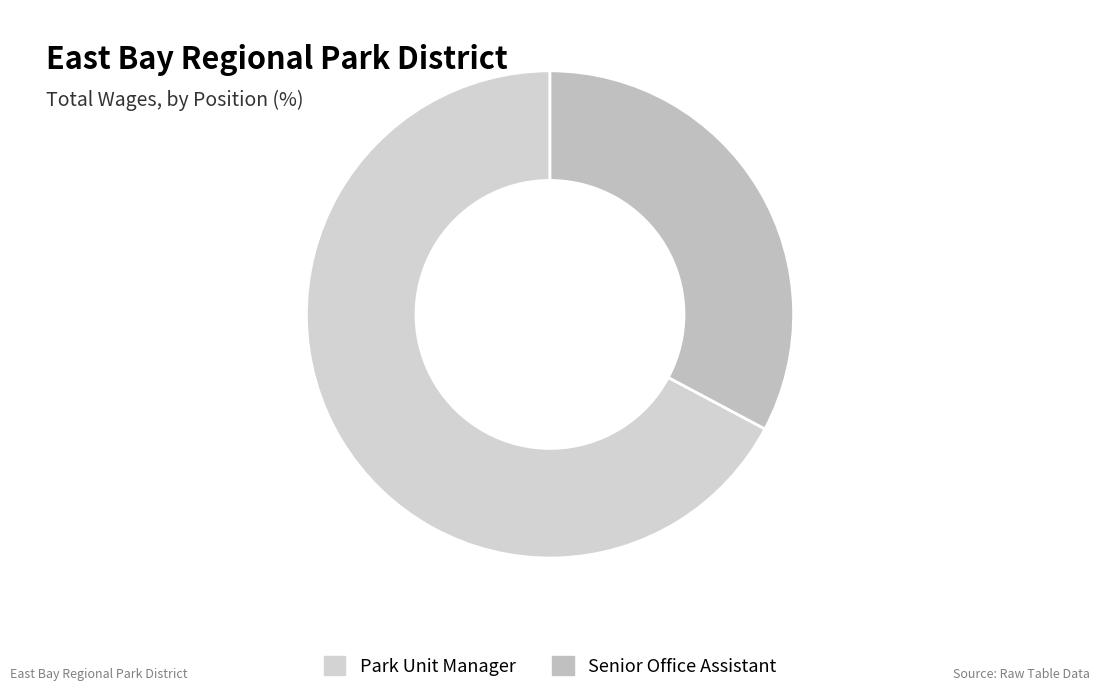

Combined, do Park Unit Manager and Senior Office Assistant account for over 50%?

Yes